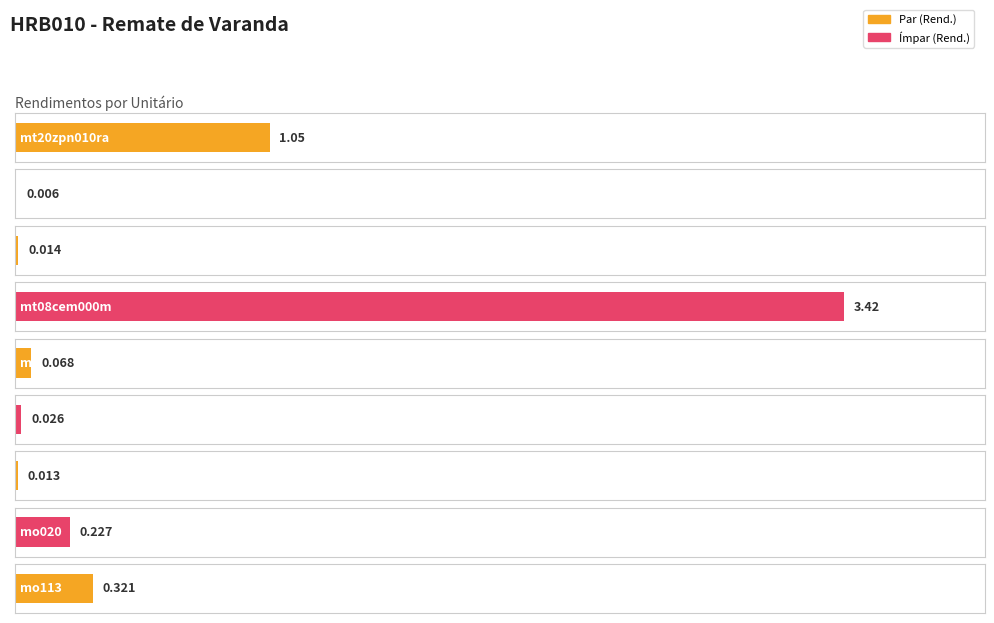

How many bars are there in total?

9